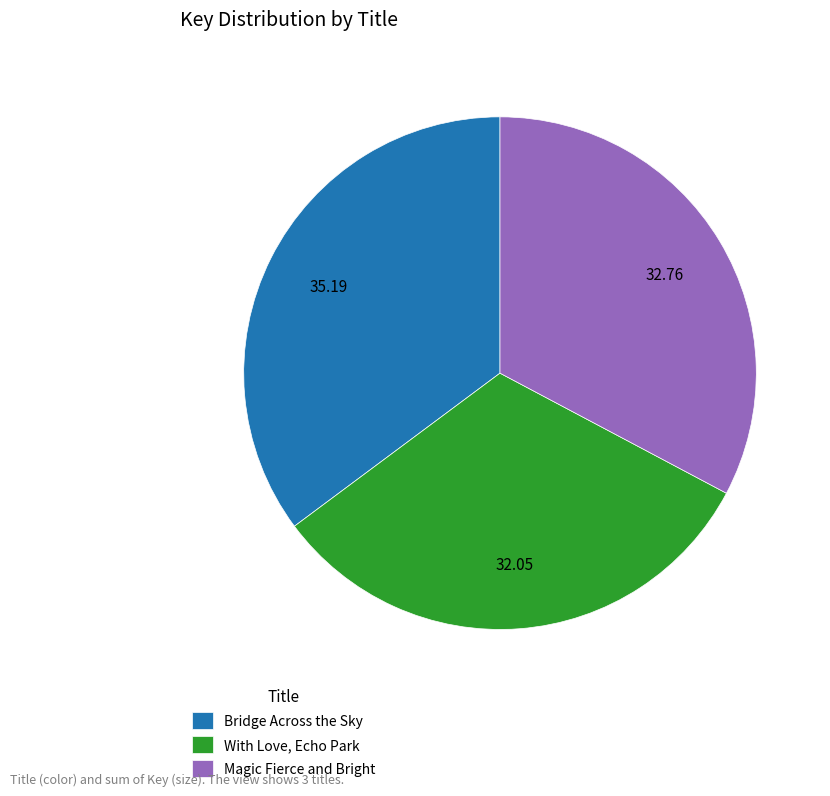

Is it true that Bridge Across the Sky is 35% of the pie?

True